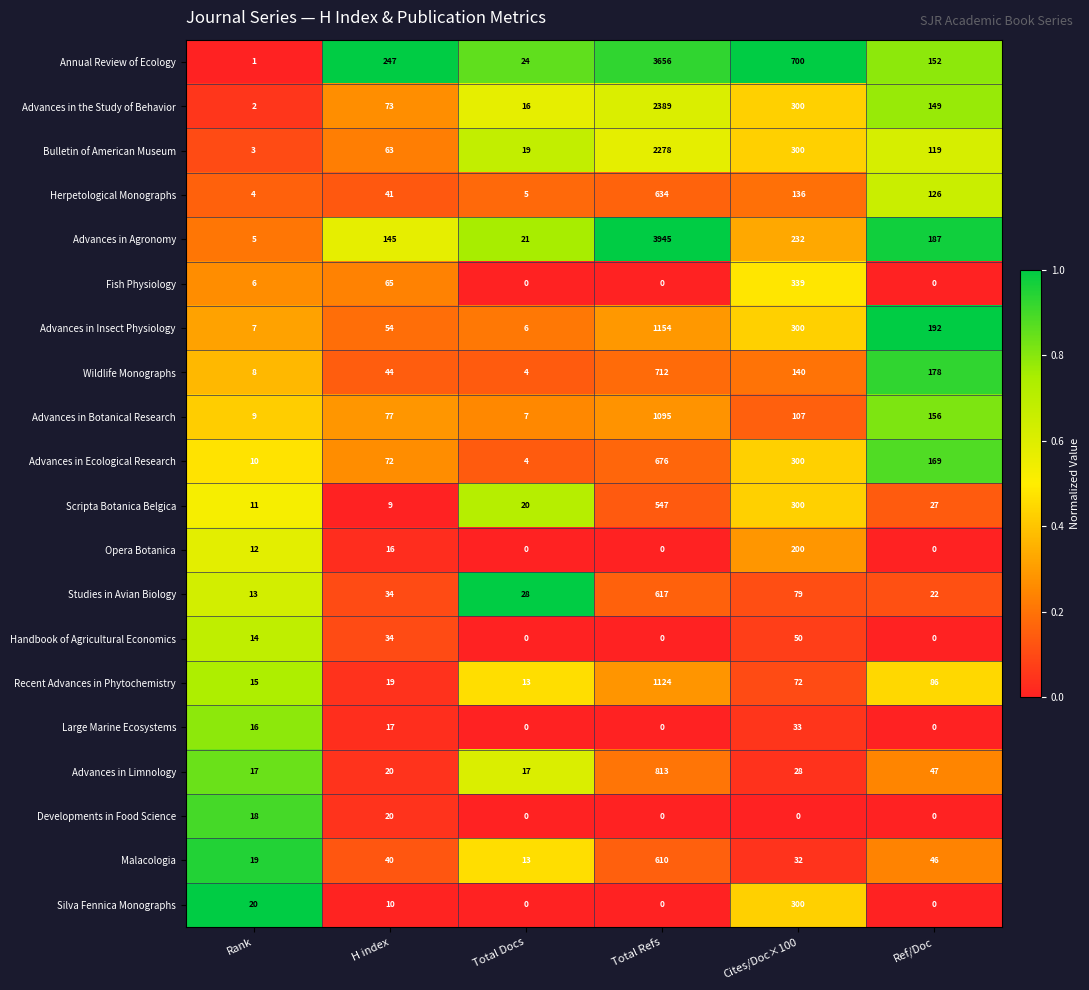

Rank the series by their maximum value, from highest to lowest.

Advances in Agronomy, Annual Review of Ecology, Advances in the Study of Behavior, Bulletin of American Museum, Advances in Insect Physiology, Recent Advances in Phytochemistry, Advances in Botanical Research, Advances in Limnology, Wildlife Monographs, Advances in Ecological Research, Herpetological Monographs, Studies in Avian Biology, Malacologia, Scripta Botanica Belgica, Fish Physiology, Silva Fennica Monographs, Opera Botanica, Handbook of Agricultural Economics, Large Marine Ecosystems, Developments in Food Science